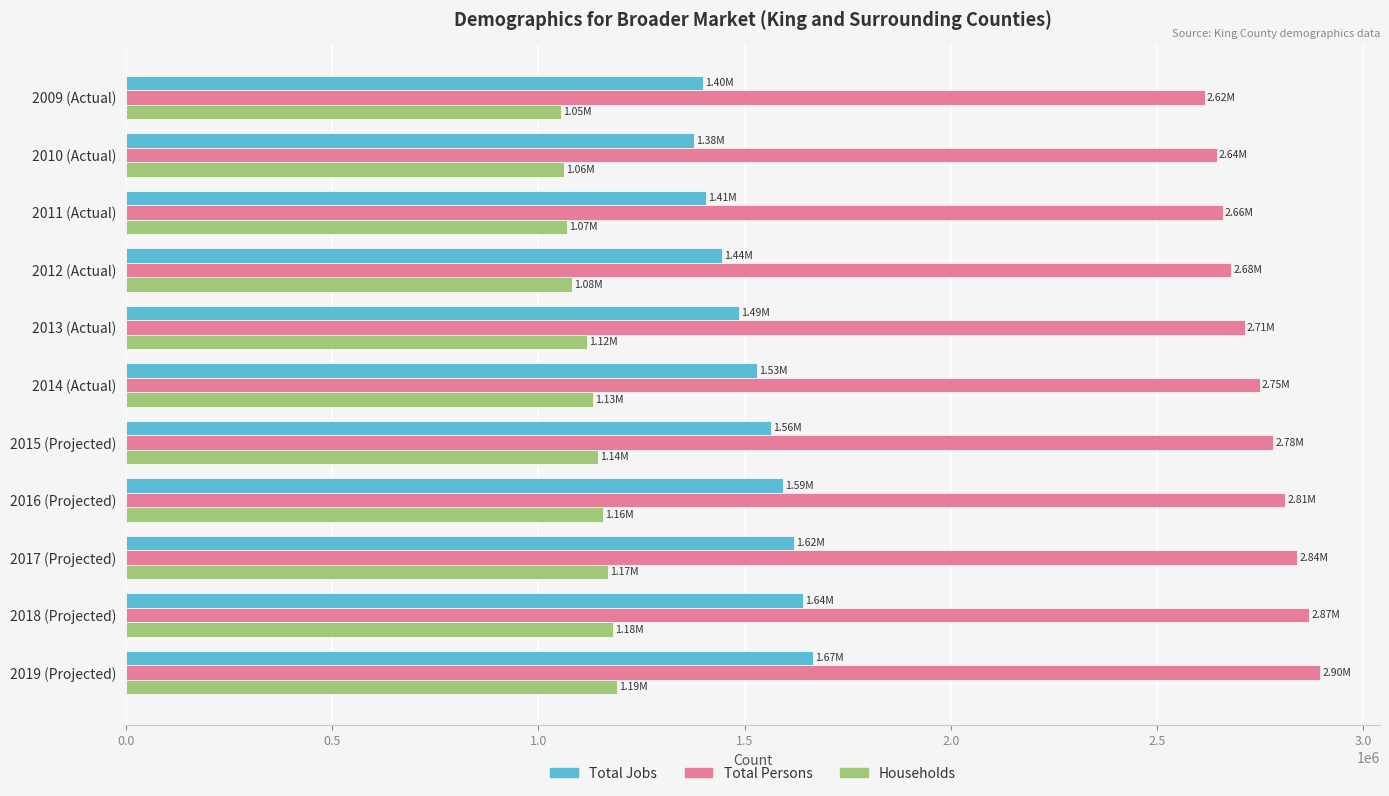

What is the difference between the maximum and minimum values in the Households series?

136467